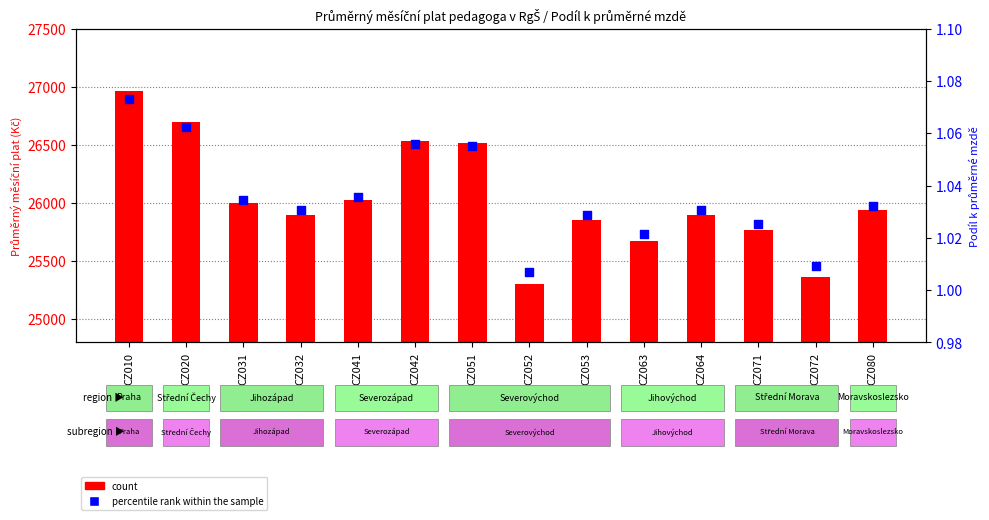

Between CZ063 and CZ052, which is larger?

CZ063